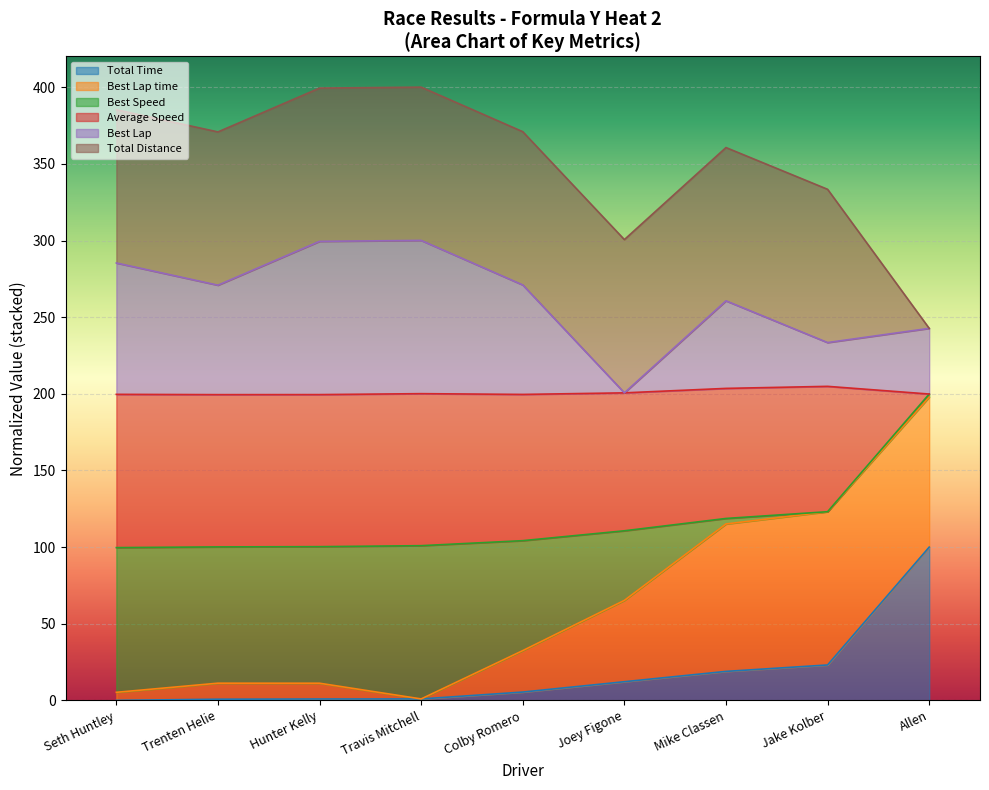

Between Jake Kolber and Colby Romero, which is larger?

Jake Kolber